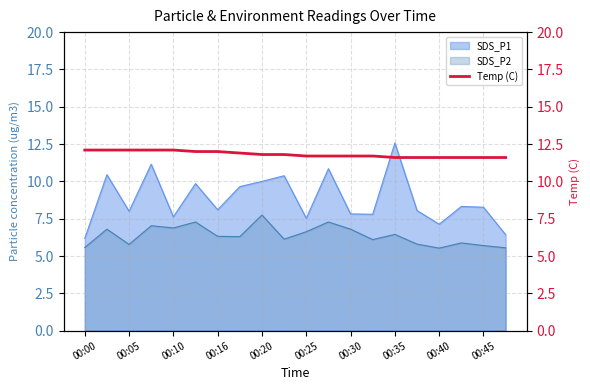

At which label does SDS_P2 reach its peak?

00:20